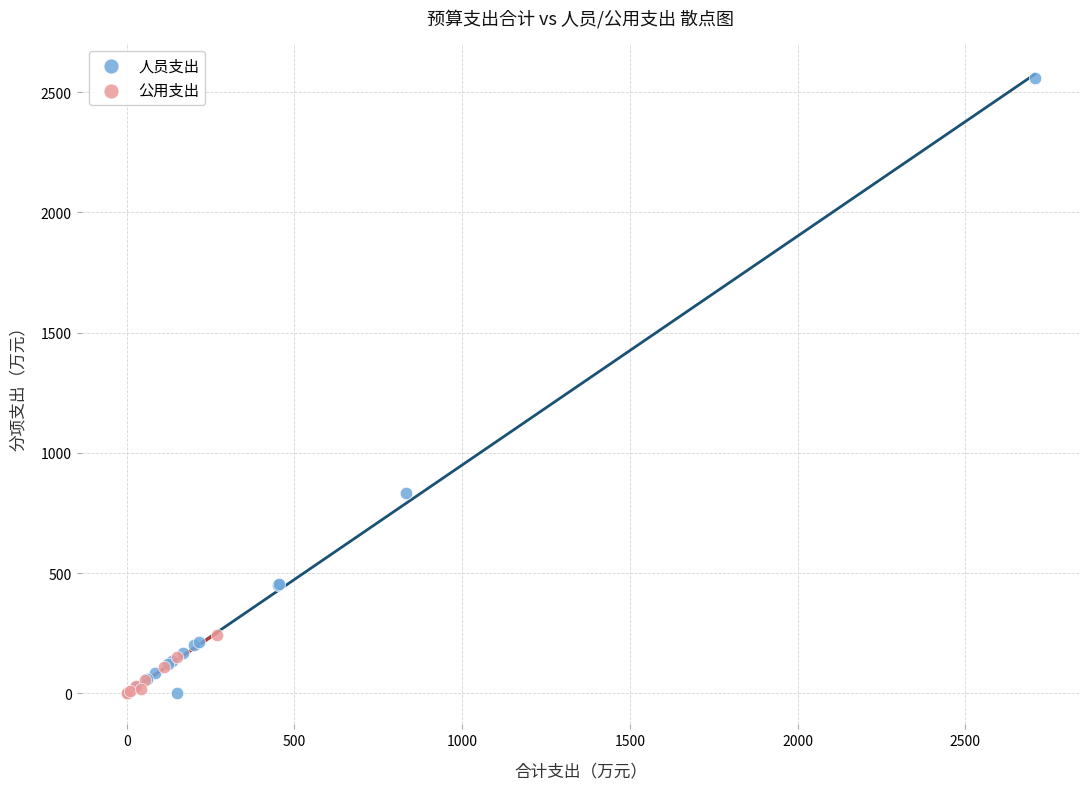

Which series reaches the maximum Y coordinate?

人员支出